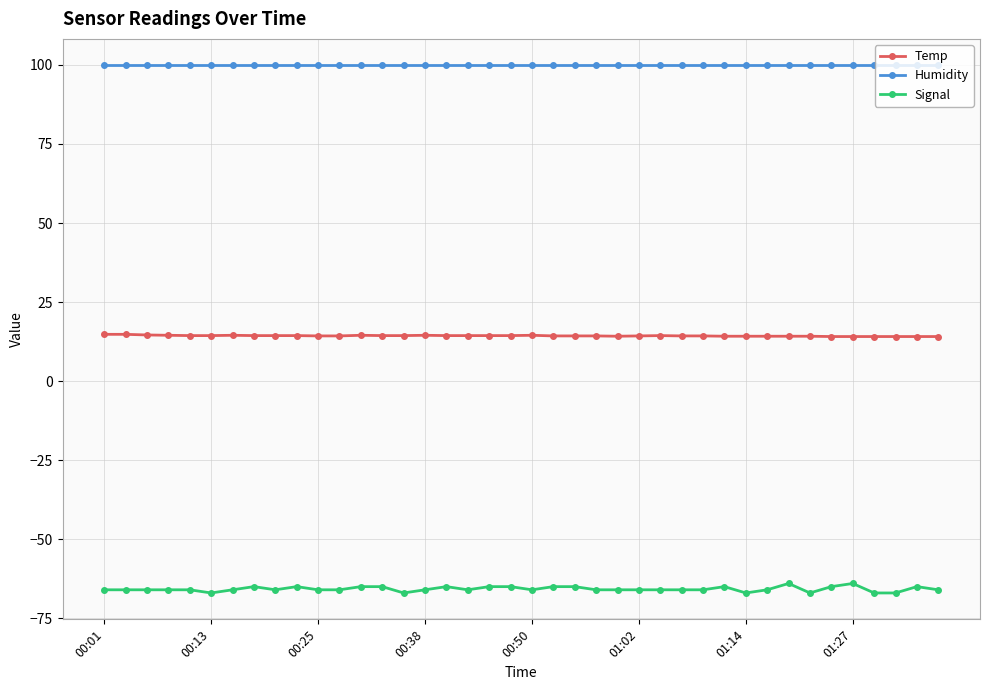

What is the value of the Signal point at the 32nd from the left?

-66.0